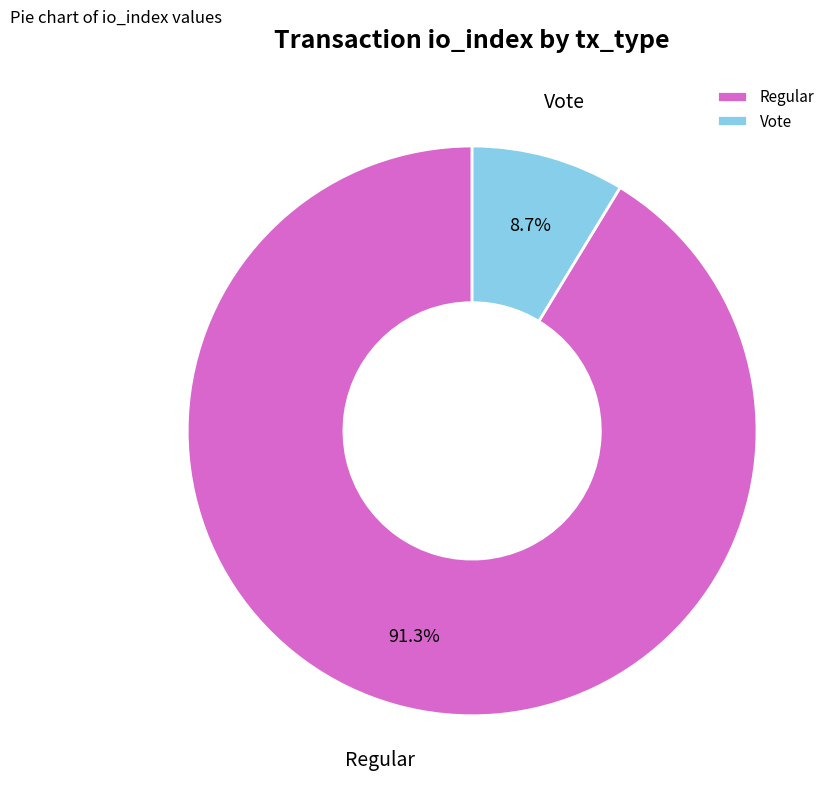

Do Vote and Regular together represent more than half of the pie?

Yes